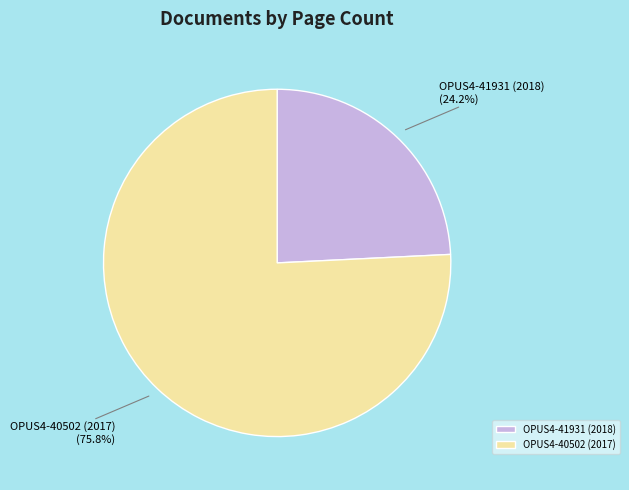

To the nearest percent, what portion does OPUS4-40502 (2017) represent?

76%